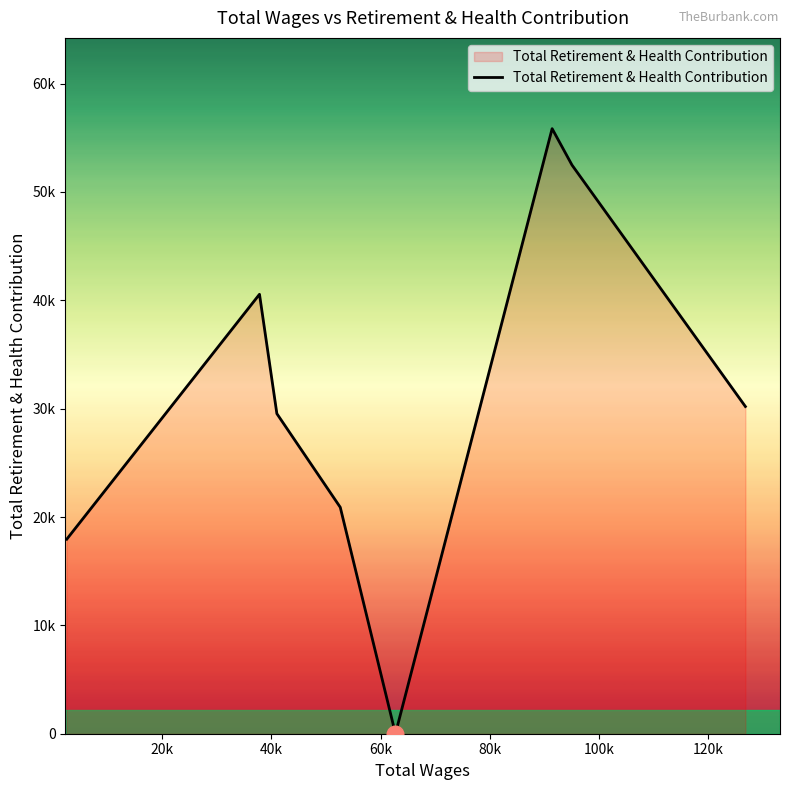

Does the chart display data point markers on the line(s)?

No